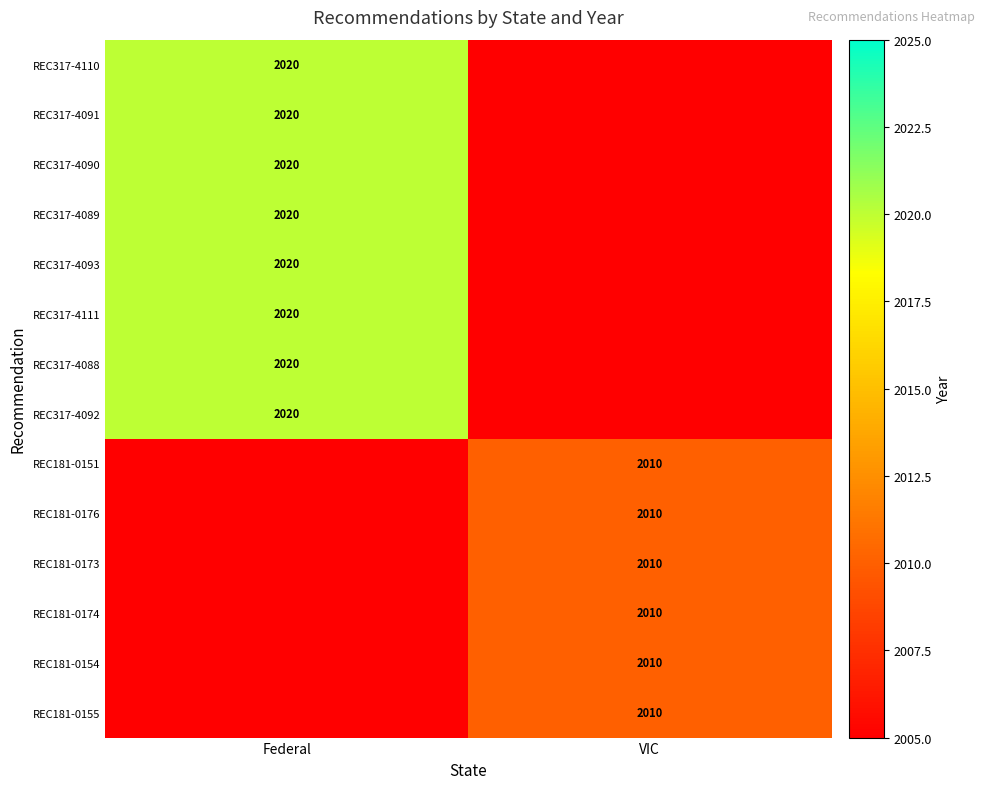

The REC317-4091 series shows 2629 at Federal. True or false?

False